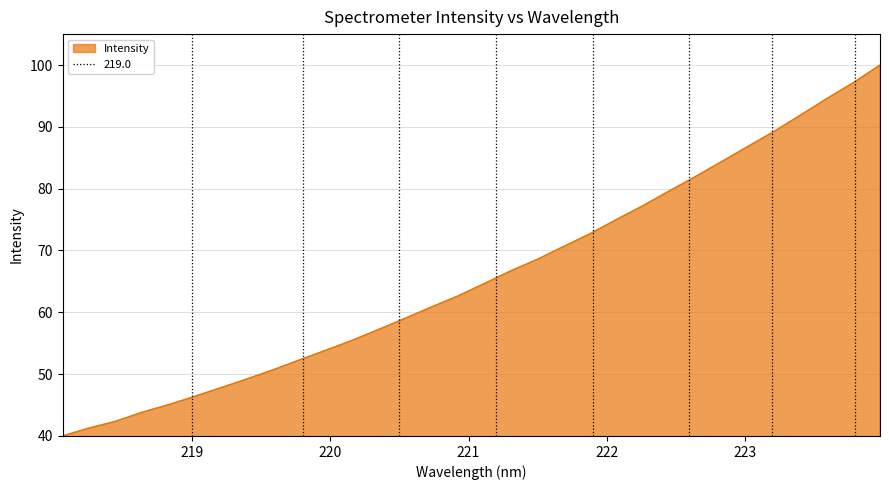

True or false: the data shows 62.7 at 220.9264.

True